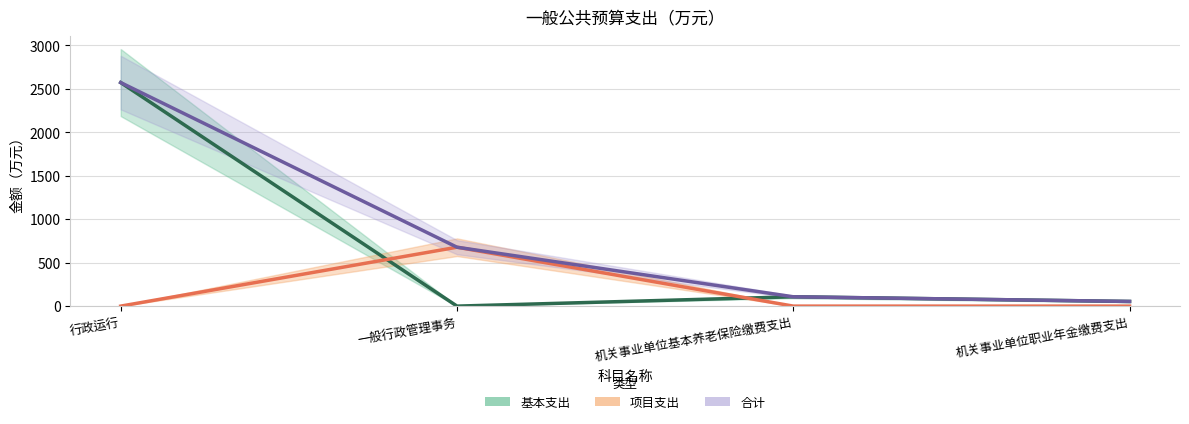

At 一般行政管理事务, list the series in order from smallest to largest.

基本支出, 项目支出, 合计